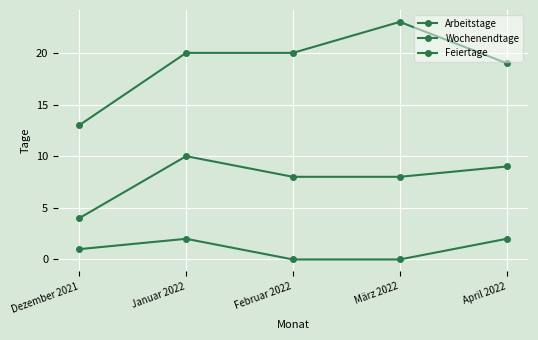

At how many categories does at least one series exceed 19?

3